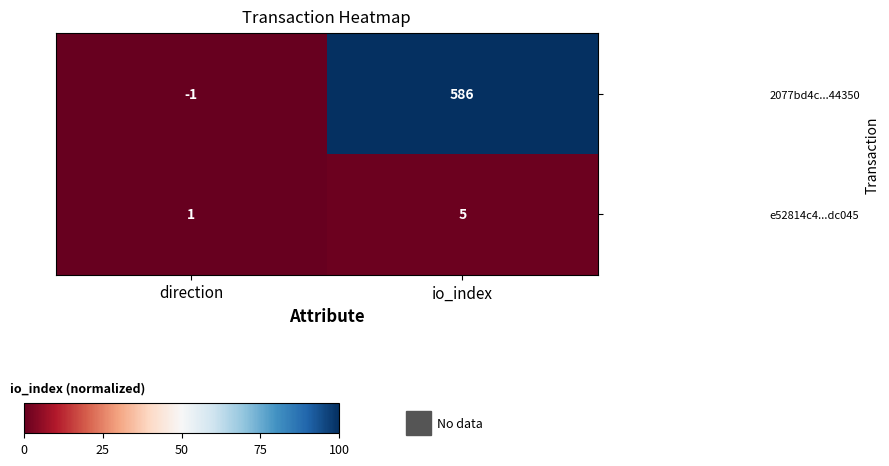

How many categories are shown in the chart?

2